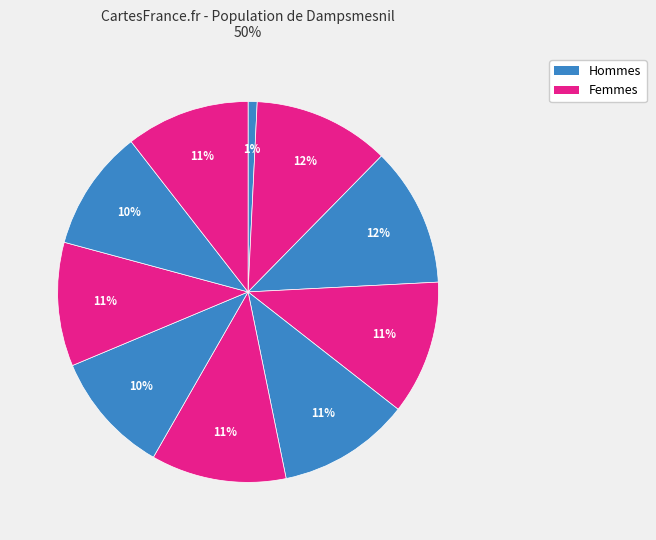

How many segments does this pie chart have?

10